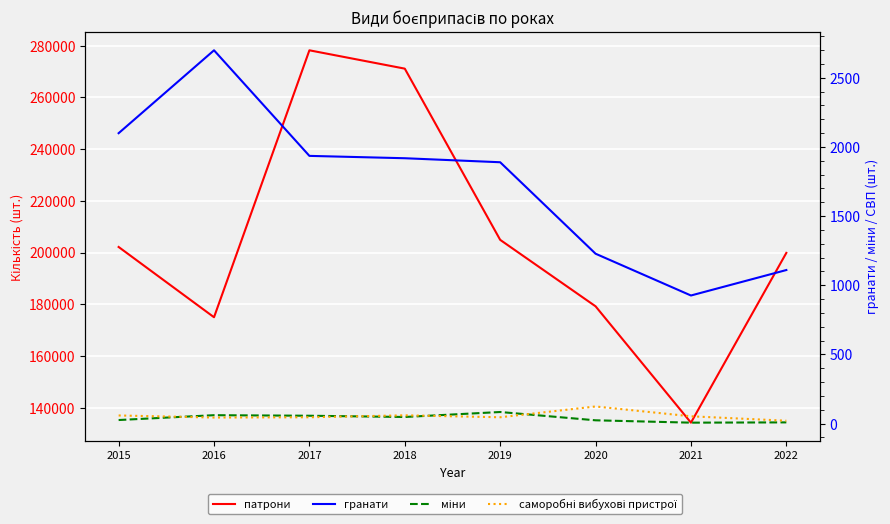

The гранати series shows 472 at 2021. True or false?

False